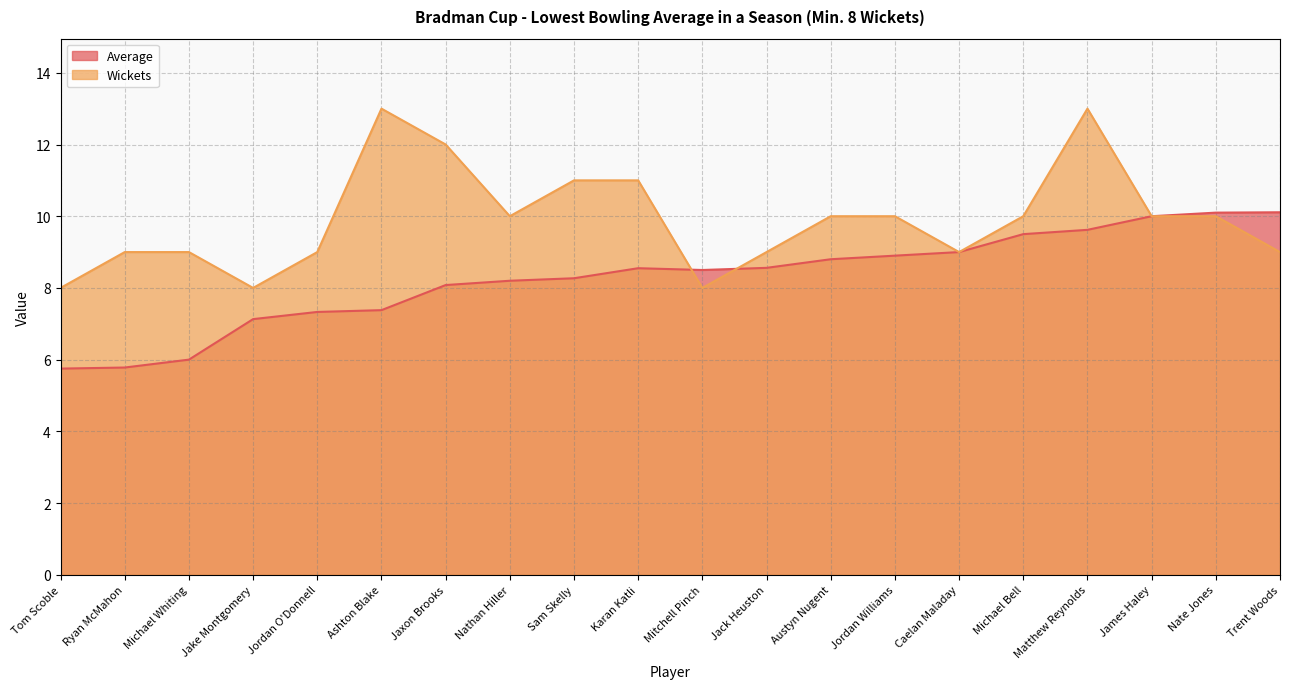

Reading left to right, what are all the values shown in this chart?

Average: Tom Scoble=5.8	Ryan McMahon=5.8	Michael Whiting=6.0	Jake Montgomery=7.1	Jordan O'Donnell=7.3	Ashton Blake=7.4	Jaxon Brooks=8.1	Nathan Hiller=8.2	Sam Skelly=8.3	Karan Katli=8.6	Mitchell Pinch=8.5	Jack Heuston=8.6	Austyn Nugent=8.8	Jordan Williams=8.9	Caelan Maladay=9.0	Michael Bell=9.5	Matthew Reynolds=9.6	James Haley=10.0	Nate Jones=10.1	Trent Woods=10.1
Wickets: Tom Scoble=8.0	Ryan McMahon=9.0	Michael Whiting=9.0	Jake Montgomery=8.0	Jordan O'Donnell=9.0	Ashton Blake=13.0	Jaxon Brooks=12.0	Nathan Hiller=10.0	Sam Skelly=11.0	Karan Katli=11.0	Mitchell Pinch=8.0	Jack Heuston=9.0	Austyn Nugent=10.0	Jordan Williams=10.0	Caelan Maladay=9.0	Michael Bell=10.0	Matthew Reynolds=13.0	James Haley=10.0	Nate Jones=10.0	Trent Woods=9.0